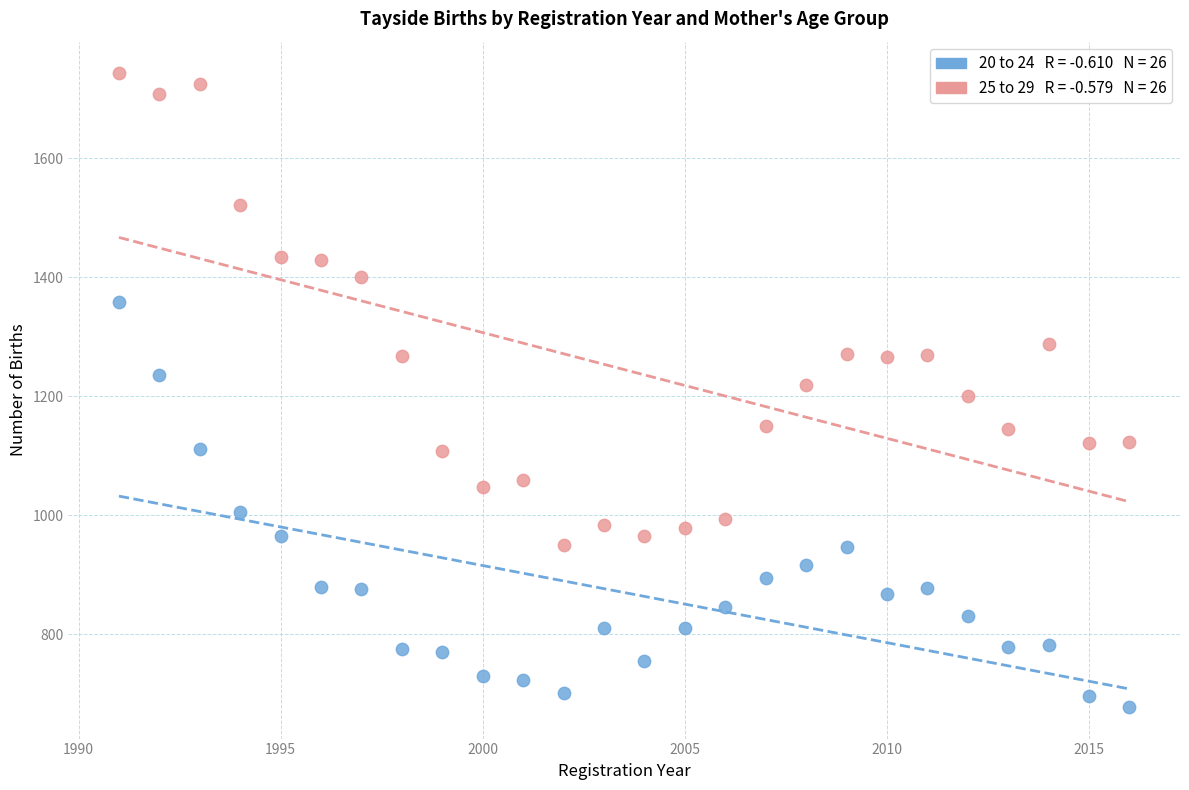

Across all data points, what is the range of Y values (max minus min)?

1065